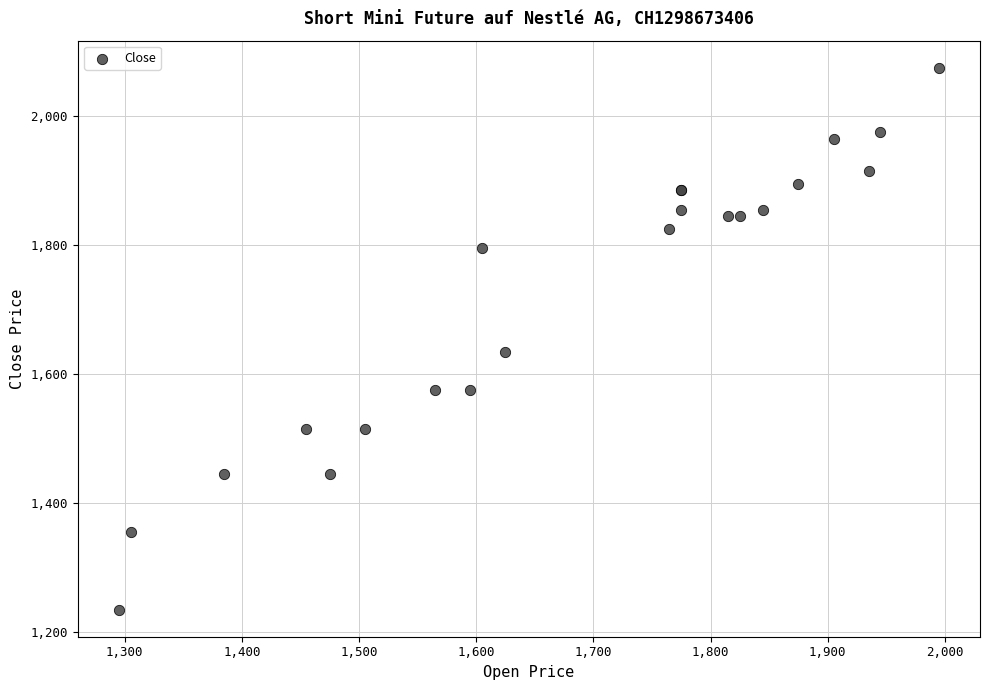

What Y value in the scatter plot is closest to 1655?

1635